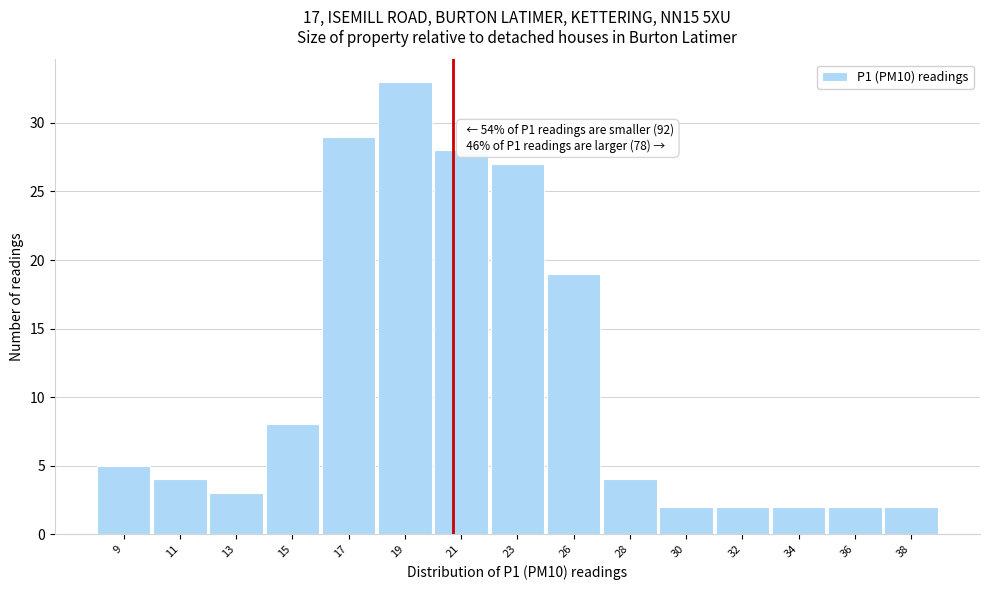

Reading right to left, what are all the values shown in this chart?

38=2	36=2	34=2	32=2	30=2	28=4	26=19	23=27	21=28	19=33	17=29	15=8	13=3	11=4	9=5